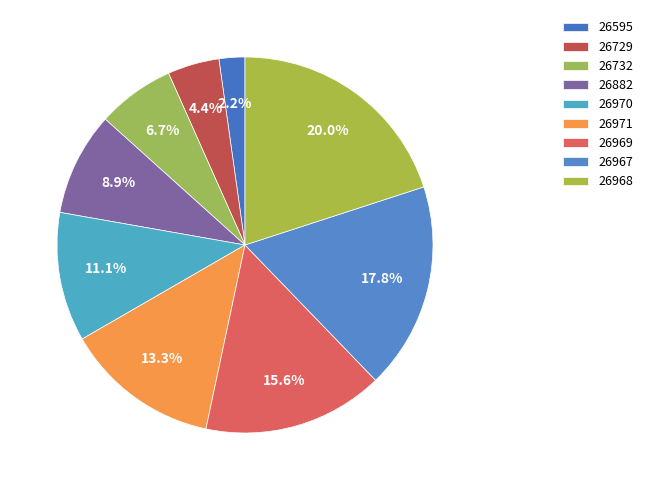

How many slices are in this pie chart?

9